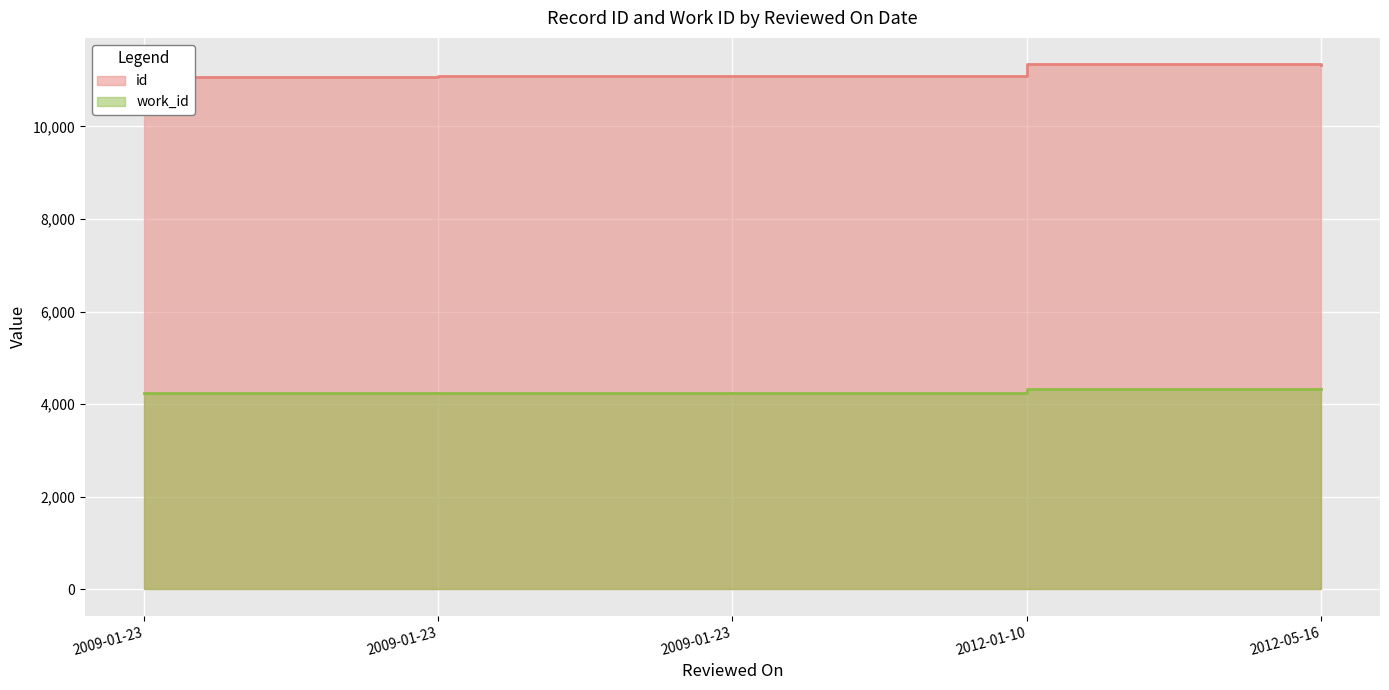

What is the value of the id point at the 2nd from the left?

11066